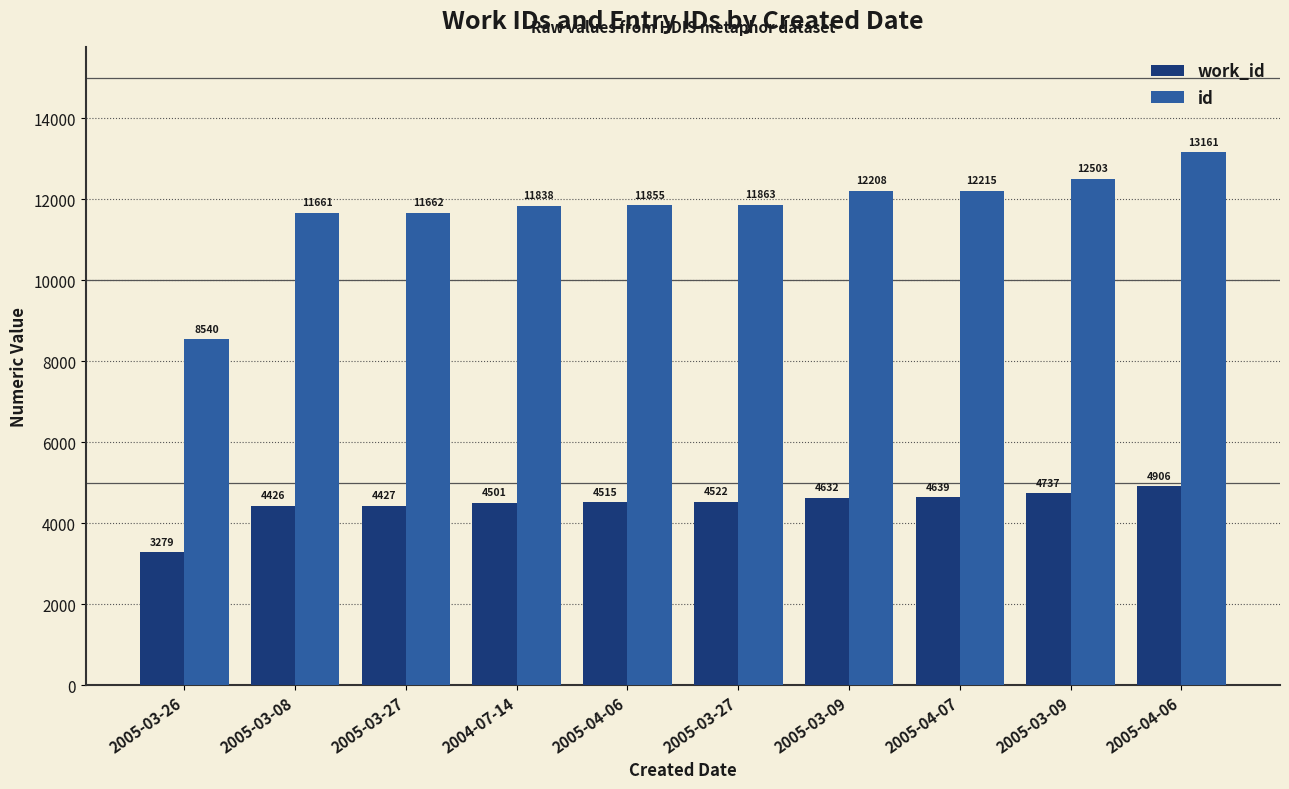

Is the value of id at 2005-03-27 greater than the value of work_id at 2005-04-06?

Yes